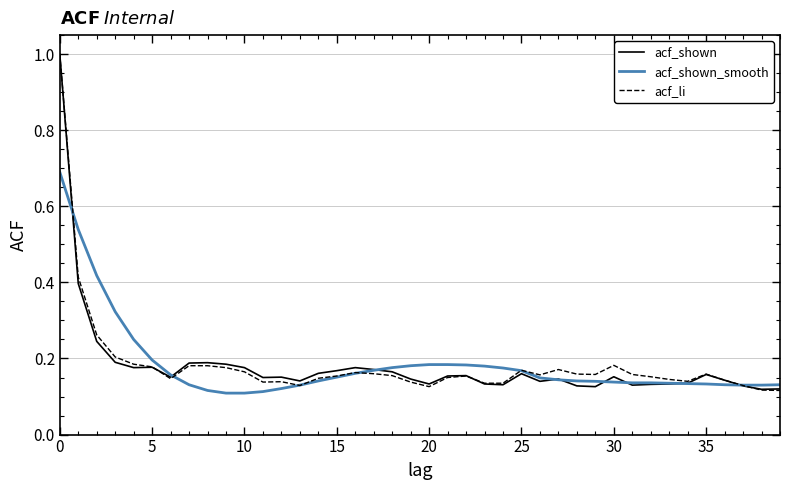

What is the maximum value shown in the chart?

1.0